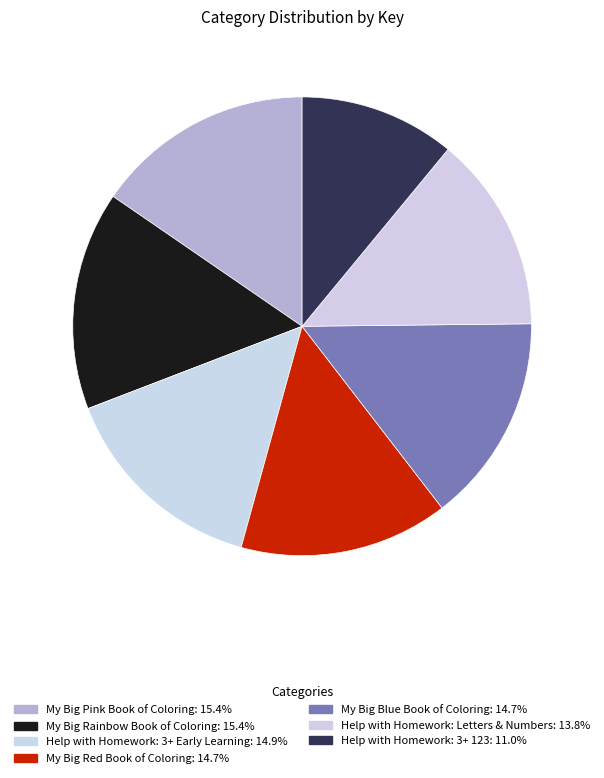

The My Big Blue Book of Coloring slice represents 1% of the pie. True or false?

False